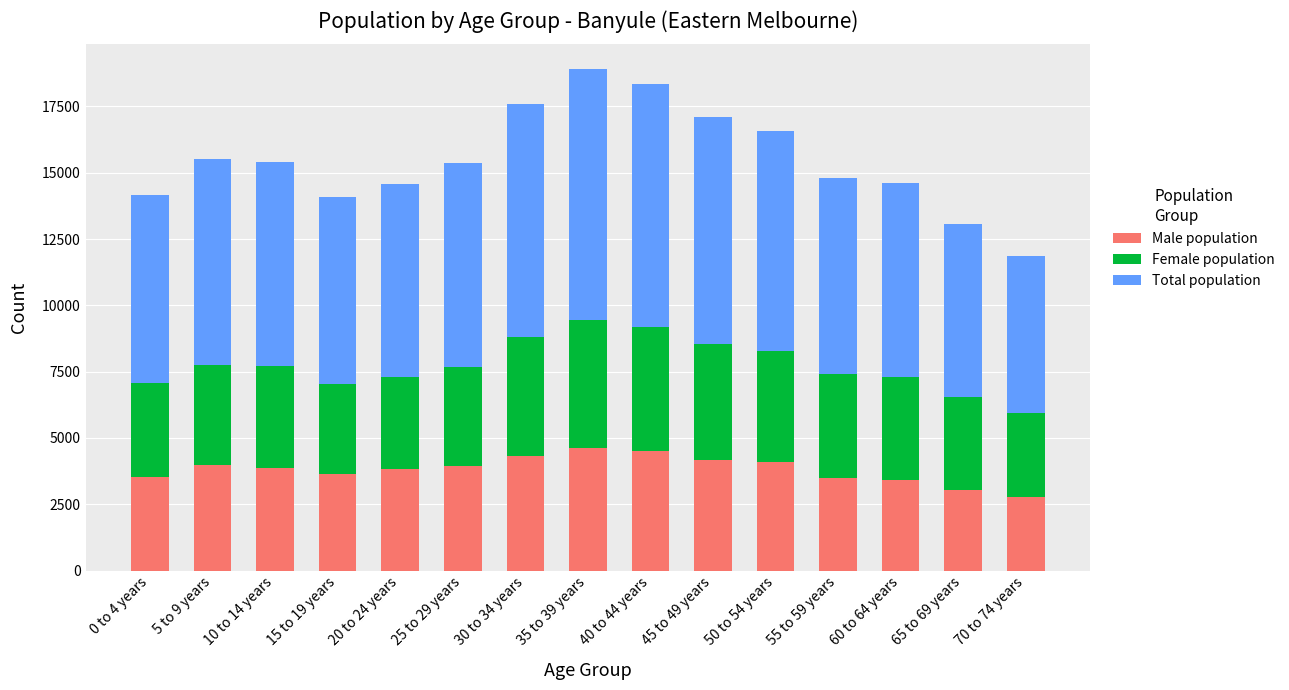

What is the value of the Male population bar at the 4th from the left?

3657